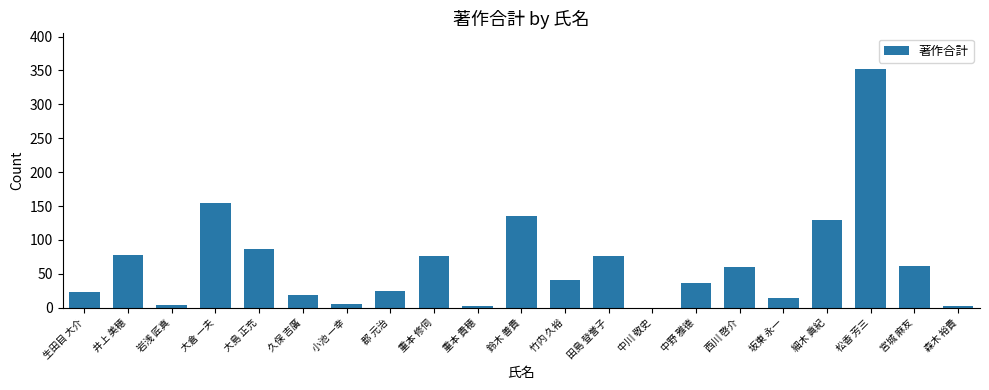

What is the change in value from 井上 美穂 to 松香 芳三?

+274